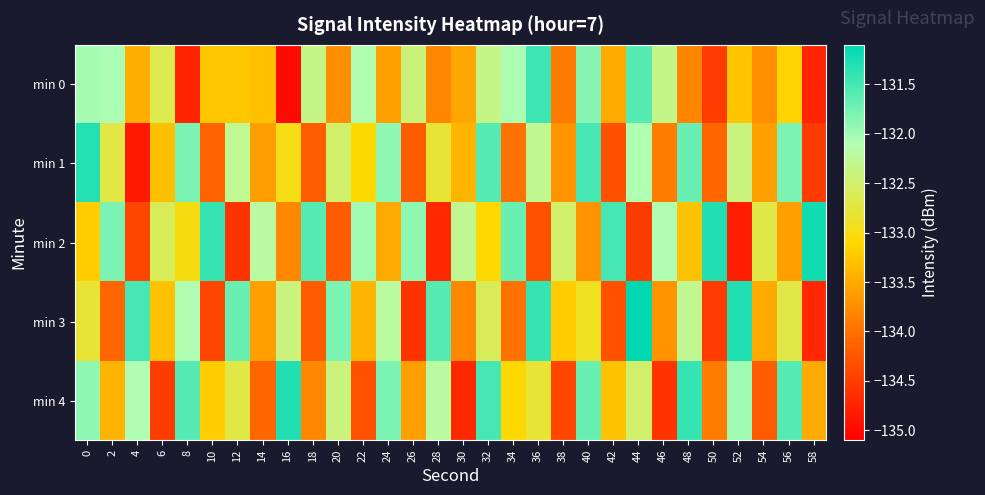

Rank the series by their maximum value, from lowest to highest.

min 0, min 1, min 4, min 2, min 3